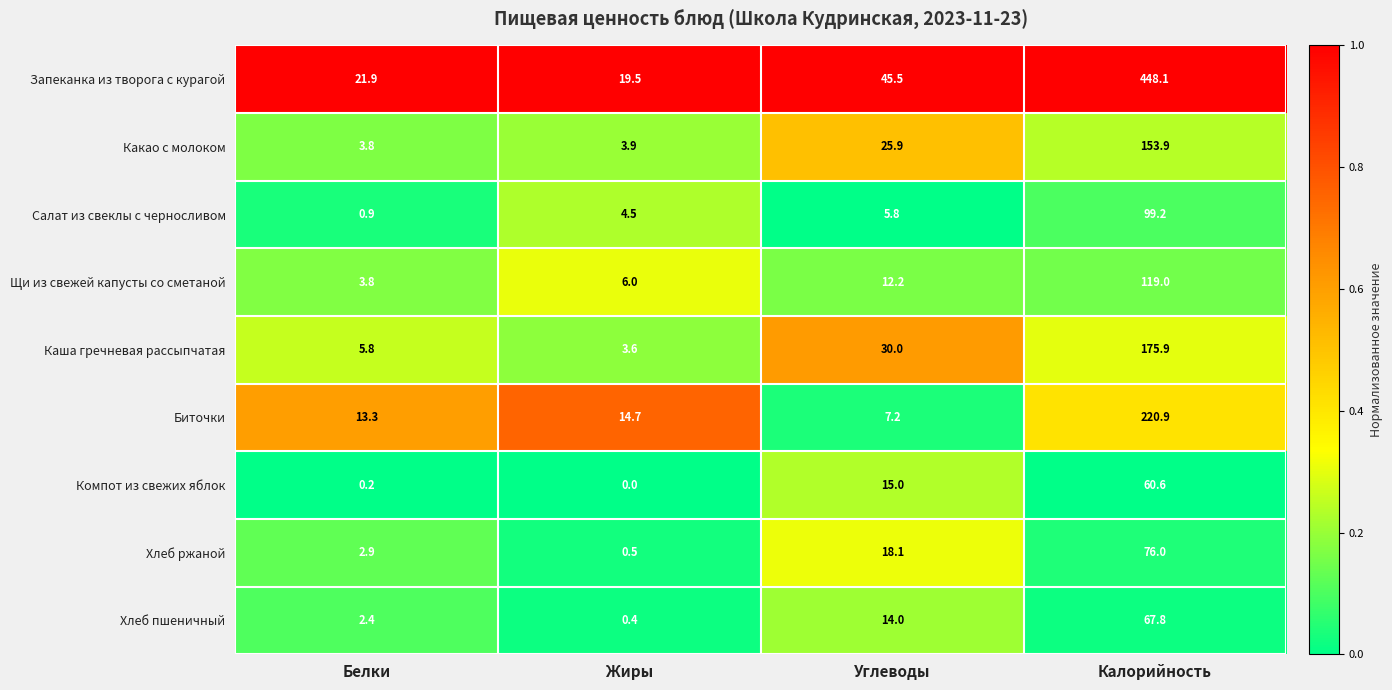

True or false: Запеканка из творога с курагой has a value of 448.1 at Калорийность.

True